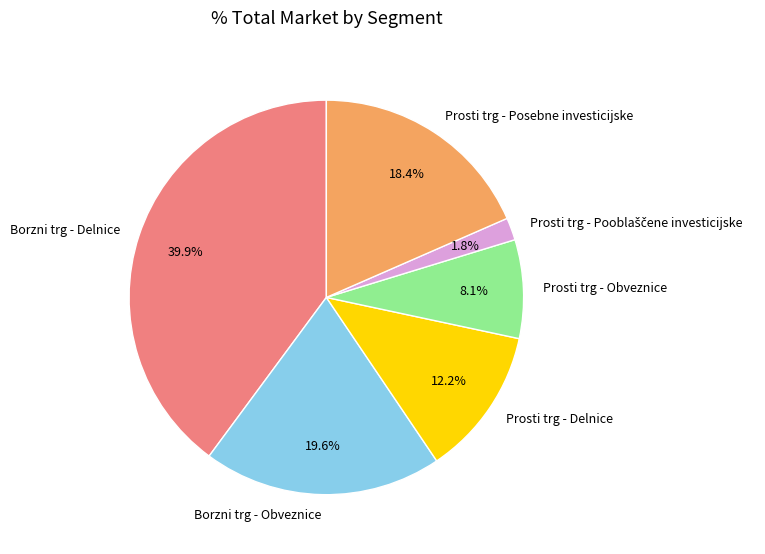

Is there any slice that represents more than half of the pie?

No